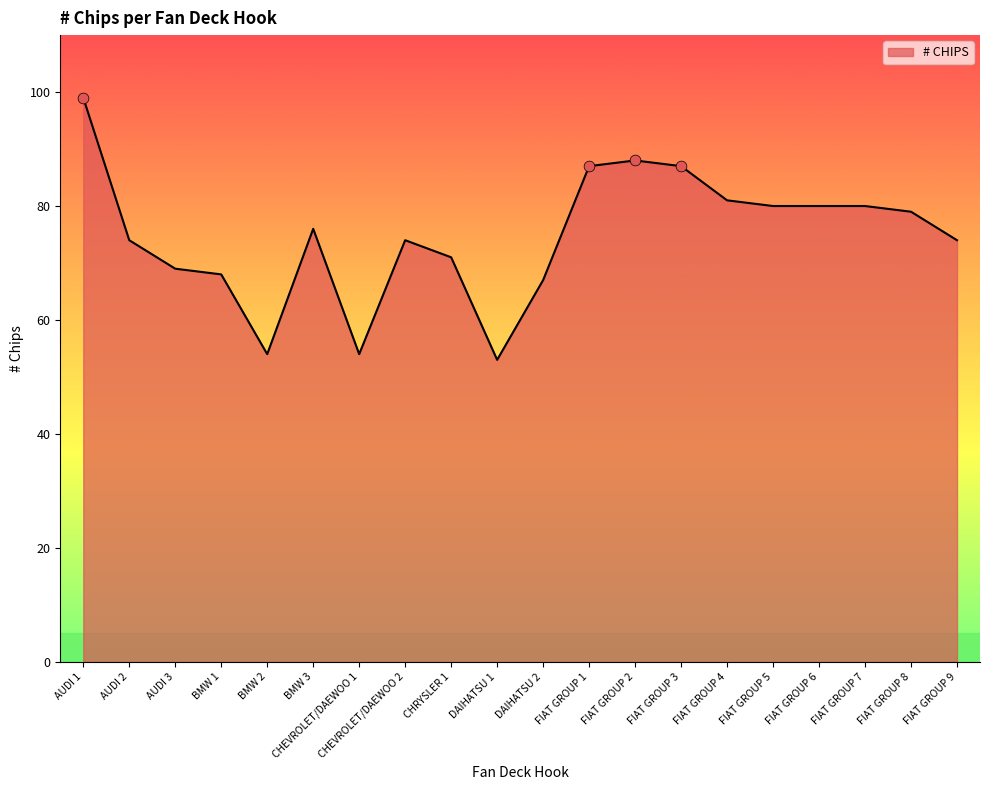

Which has a higher value, BMW 2 or BMW 1?

BMW 1